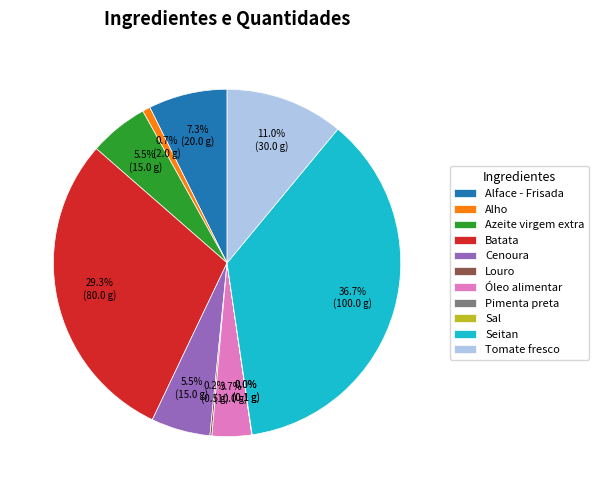

To the nearest percent, what is the difference between the largest and smallest slice percentages?

37%